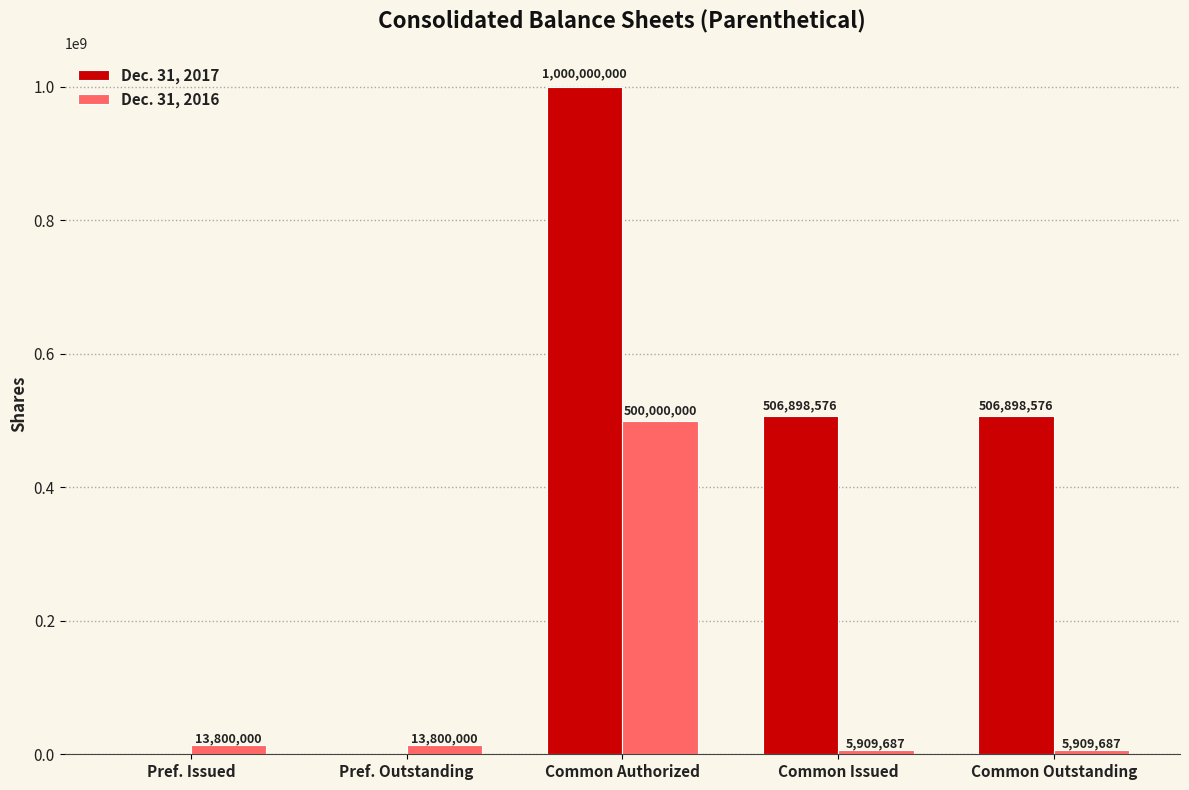

Which series changed the most between Pref. Issued and Common Issued?

Dec. 31, 2017